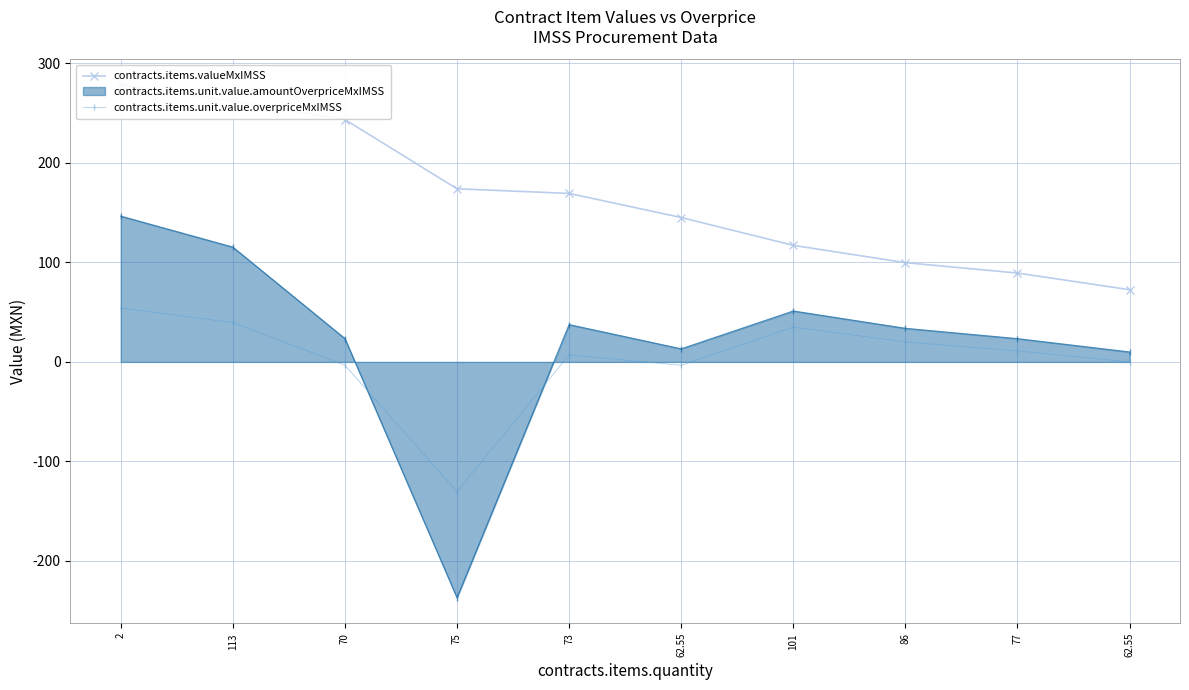

Which series has the largest total across all categories?

contracts.items.valueMxIMSS